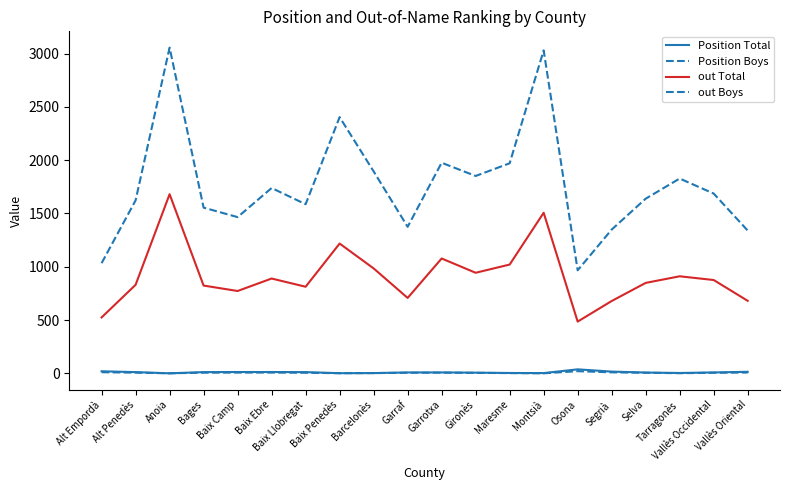

Which category has the lowest value in the Position Total series?

Anoia